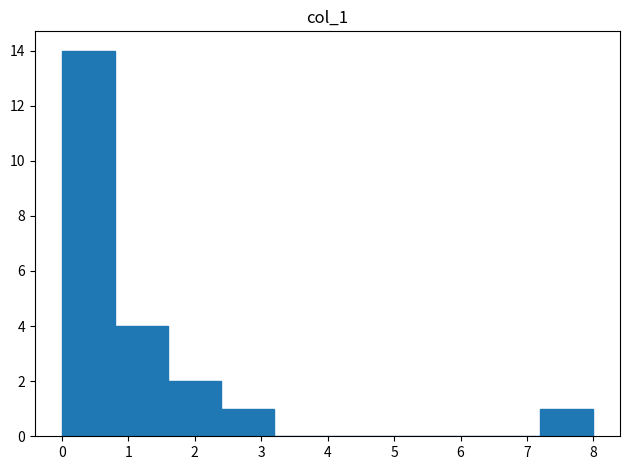

Which range on the x-axis has the tallest bar?

0.0 to 0.8